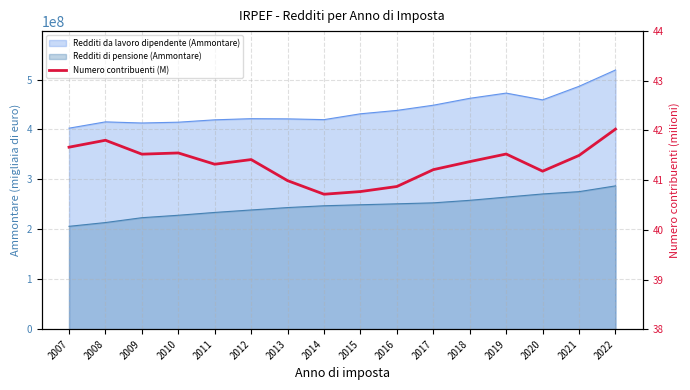

Where is the first local maximum?

2008